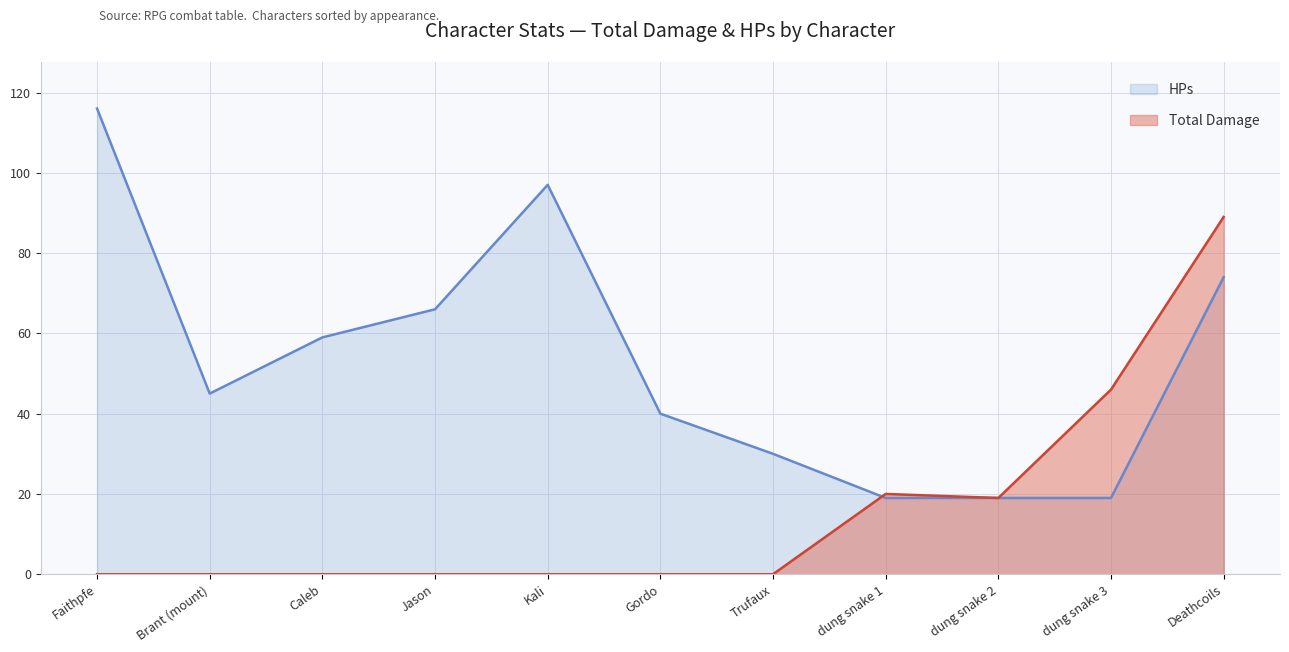

At how many categories does at least one series exceed 90?

2